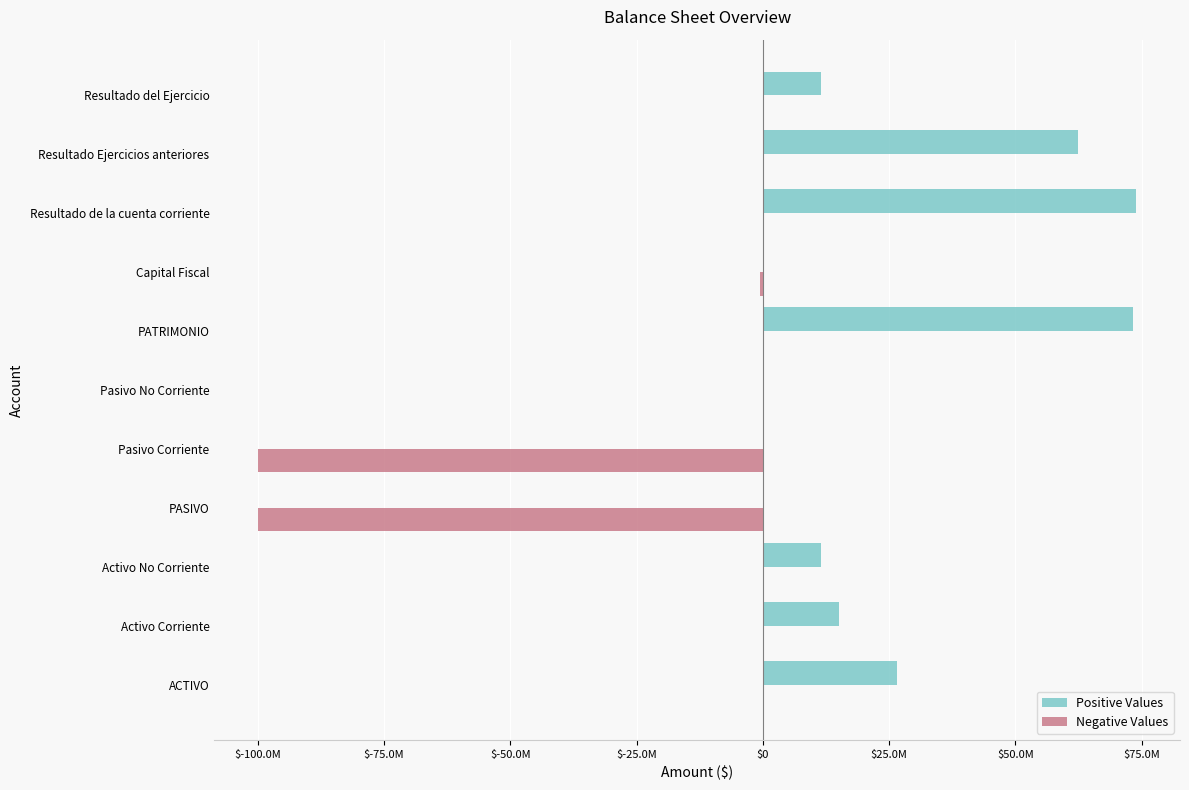

Which series has the largest total across all categories?

Positive Values